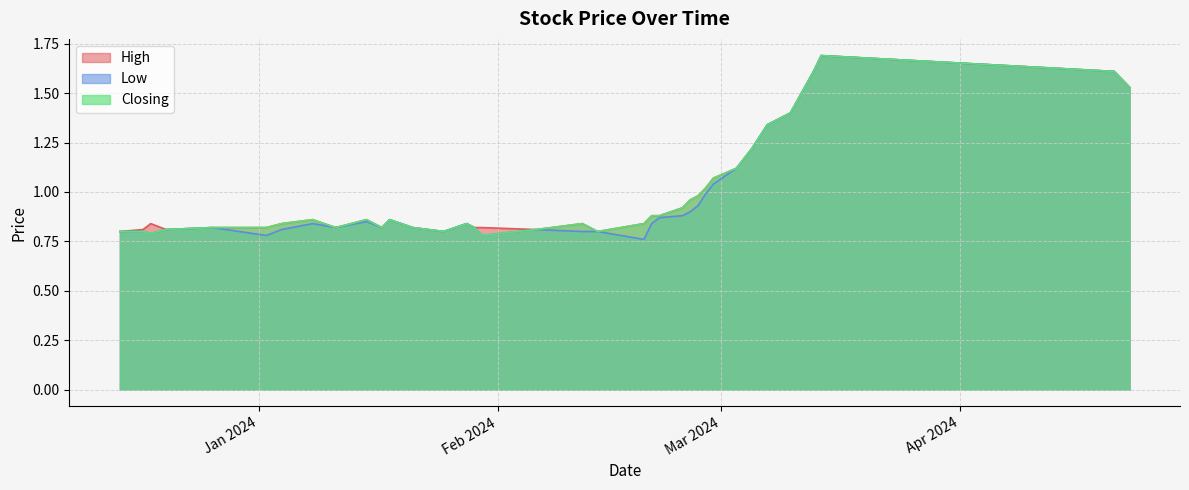

What is the highest value of the High series?

1.7